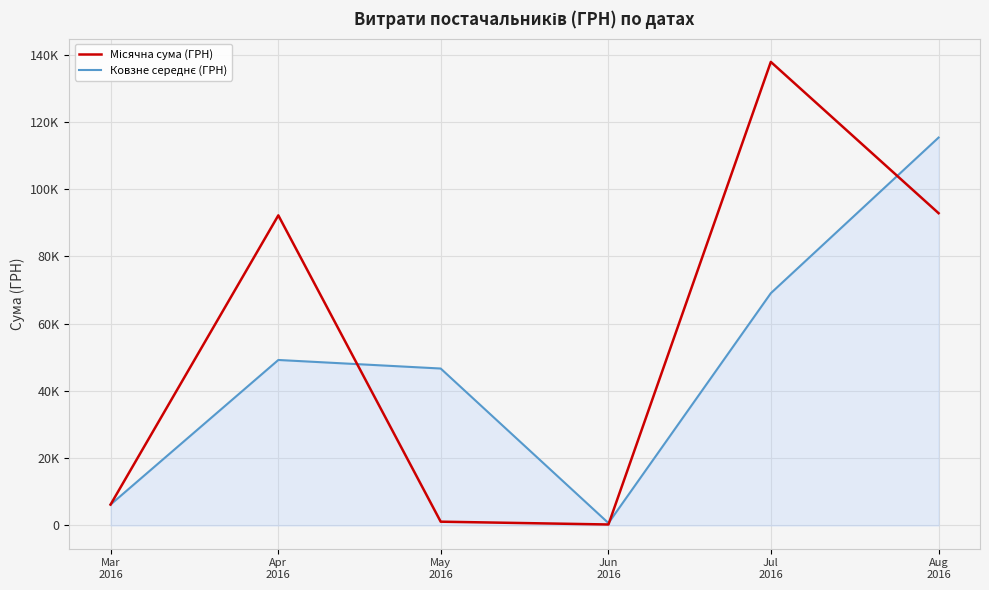

Where do Місячна сума (ГРН) and Ковзне середнє (ГРН) first cross each other?

Apr
2016 and May
2016